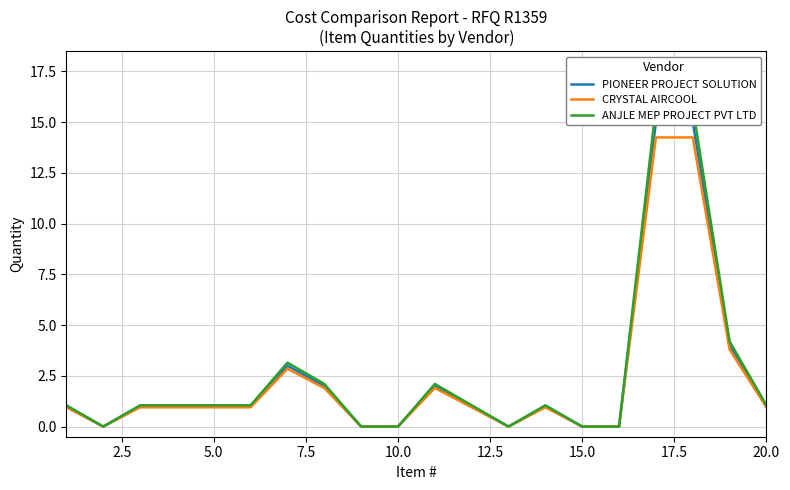

What are all the series names shown in the legend?

PIONEER PROJECT SOLUTION, CRYSTAL AIRCOOL, ANJLE MEP PROJECT PVT LTD